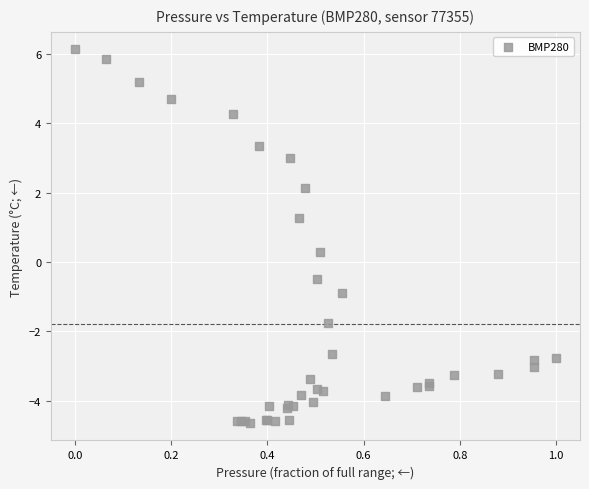

What Y value in the scatter plot is closest to 0?

0.3